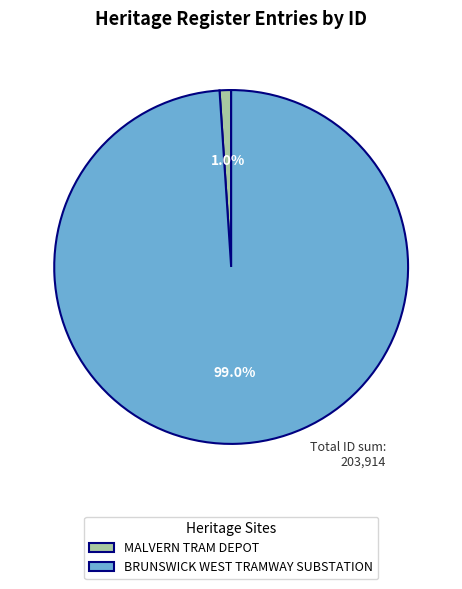

Between MALVERN TRAM DEPOT and BRUNSWICK WEST TRAMWAY SUBSTATION, which is larger?

BRUNSWICK WEST TRAMWAY SUBSTATION